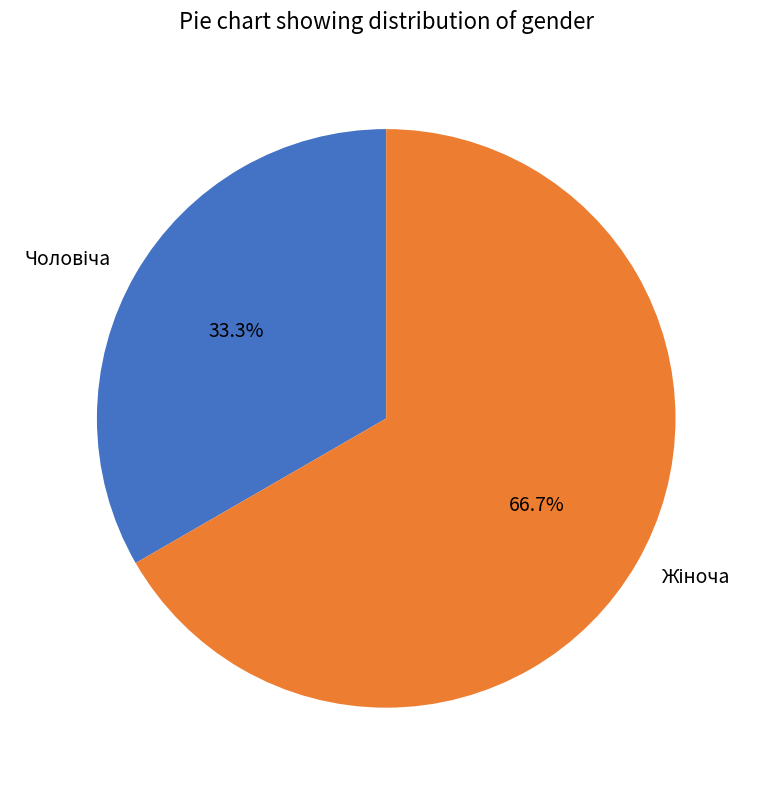

Is there a majority slice in this chart?

Yes